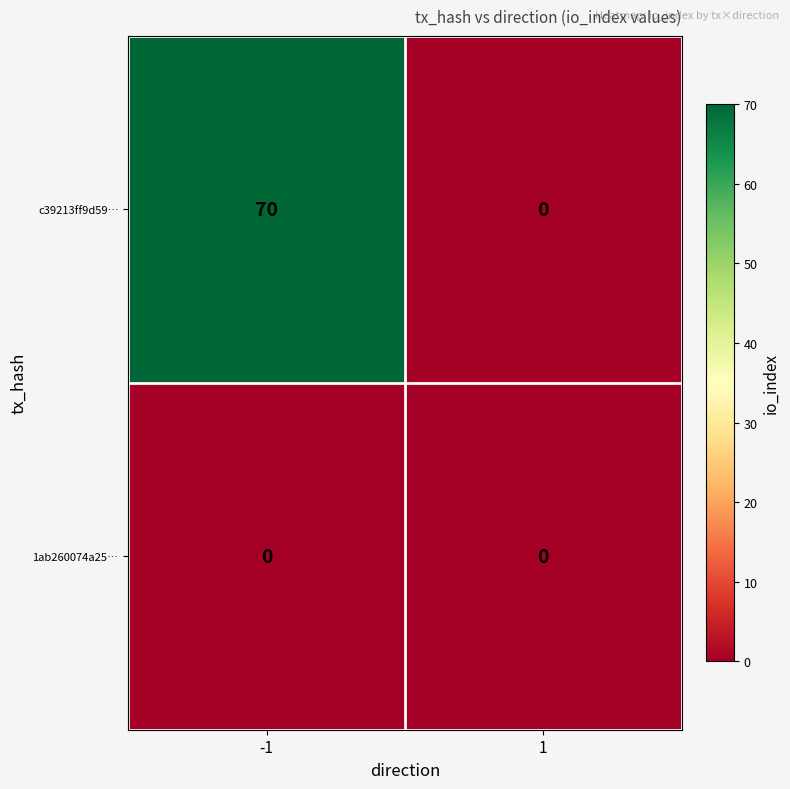

How many data points does each series have?

2